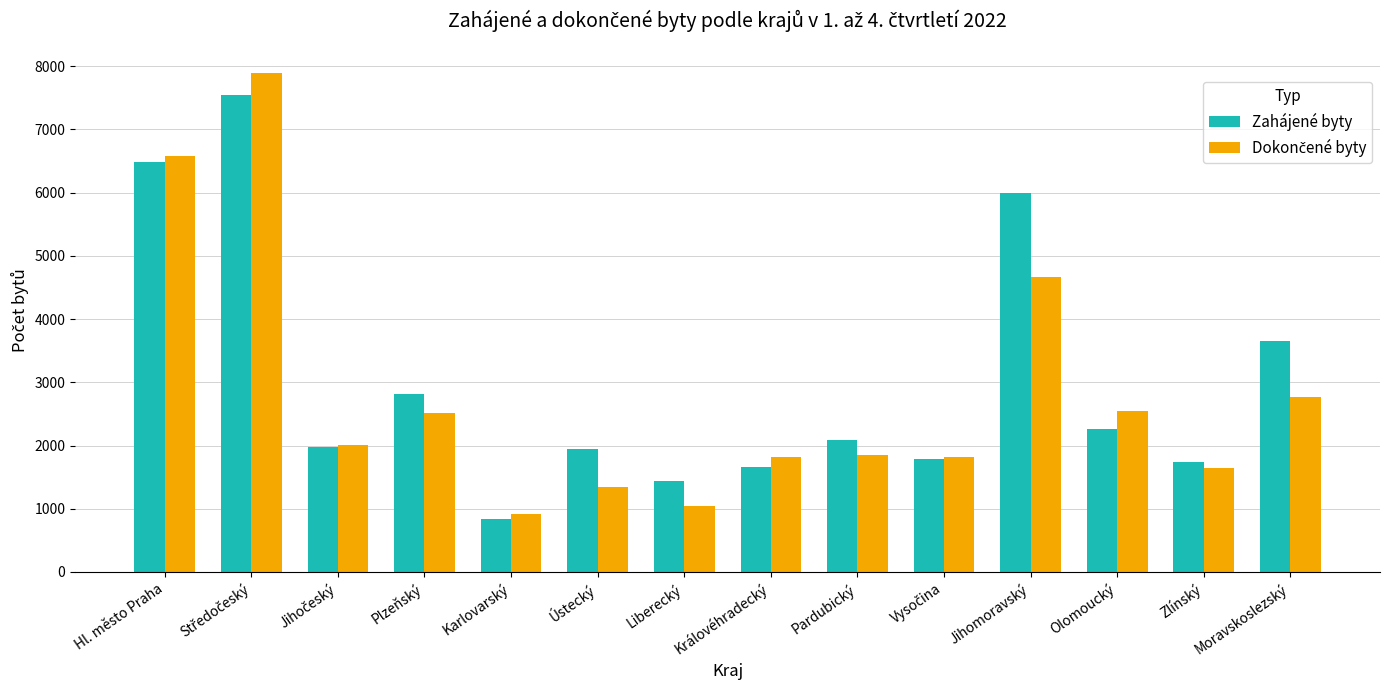

What is the label of the 11th bar from the left?

Jihomoravský